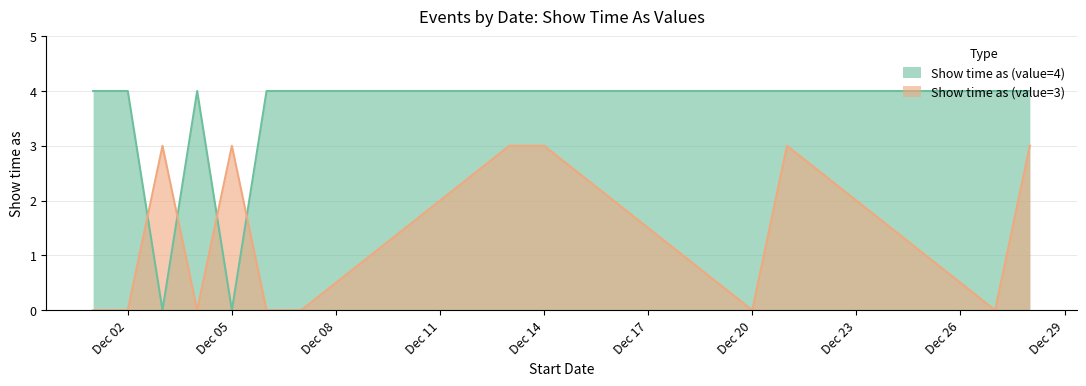

What is the sum of all Show time as (value=3) values?

18